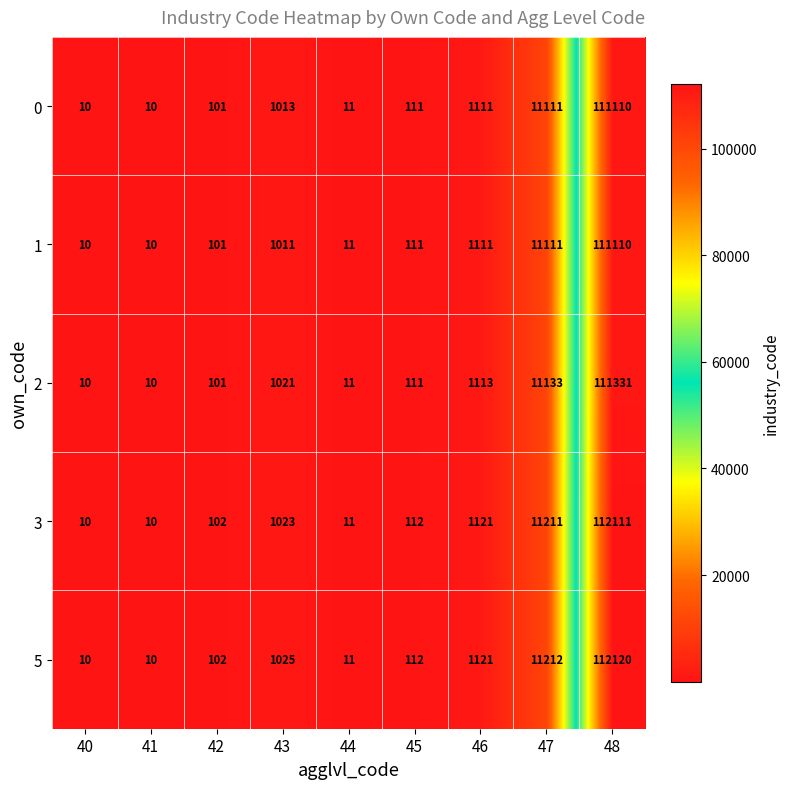

Which series has the largest range (max minus min)?

5